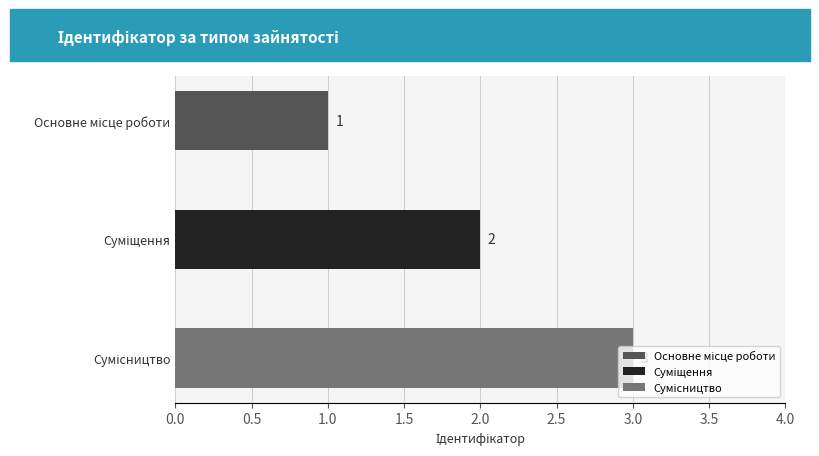

Which has a higher value, Сумісництво or Основне місце роботи?

Сумісництво